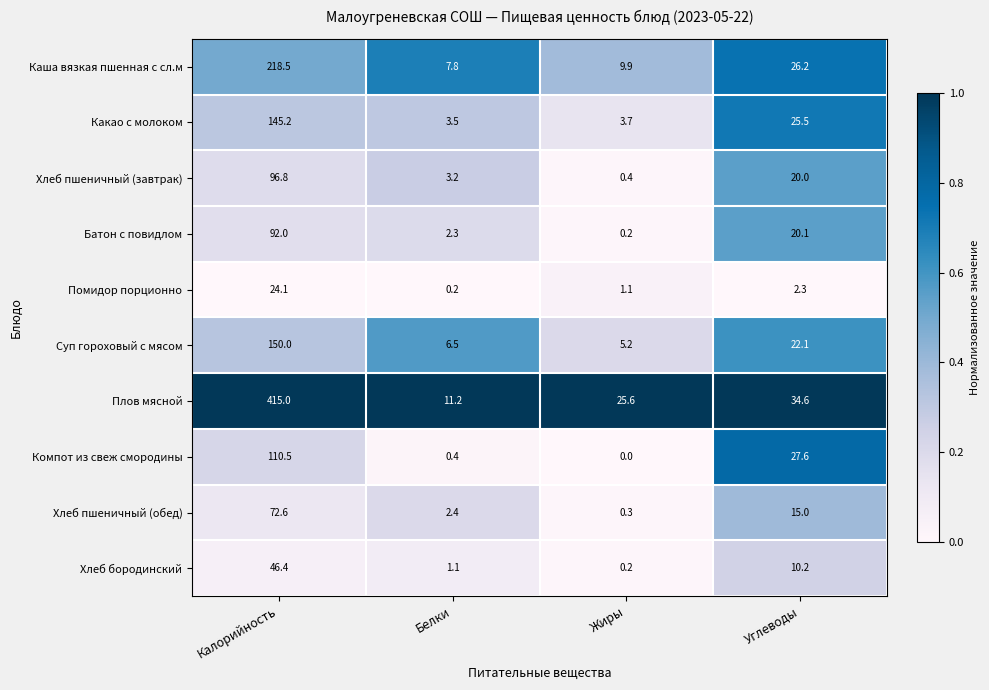

Is it true that Суп гороховый с мясом equals 6.5 at Белки?

True